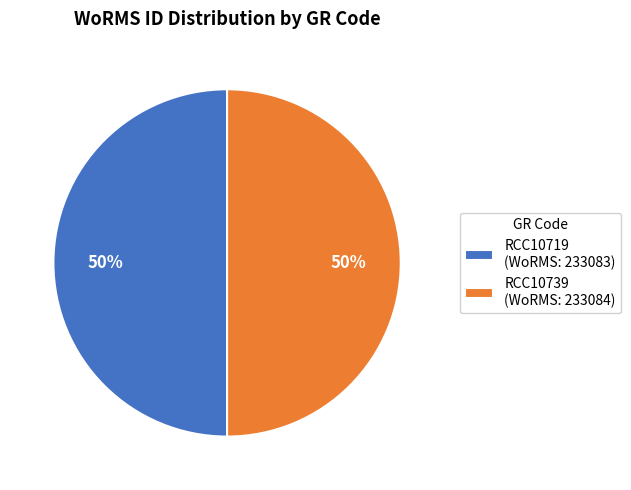

To the nearest percent, what is the average slice percentage?

50%